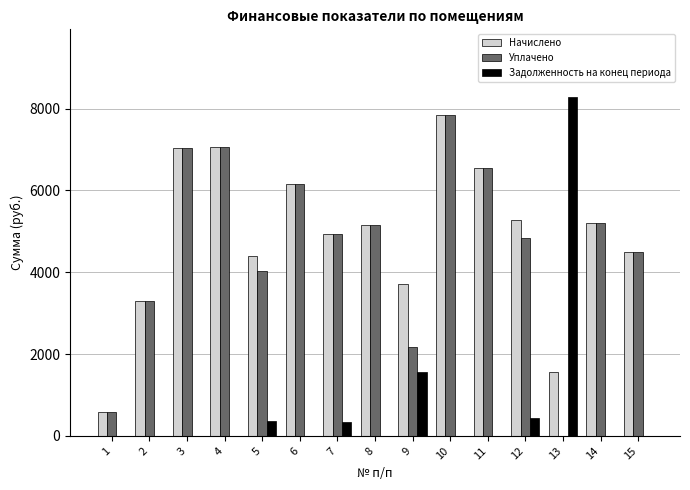

How many values in the Уплачено series exceed 4940?

8